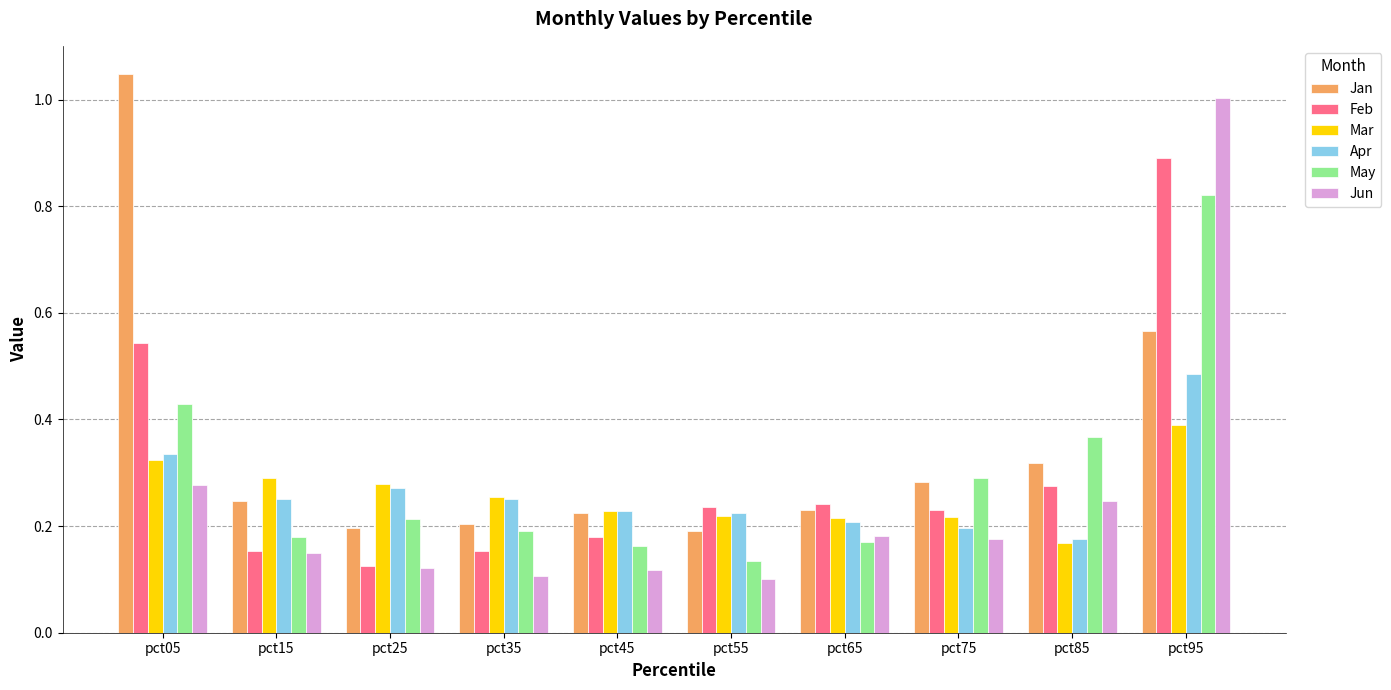

What are all the series names shown in the legend?

Jan, Feb, Mar, Apr, May, Jun